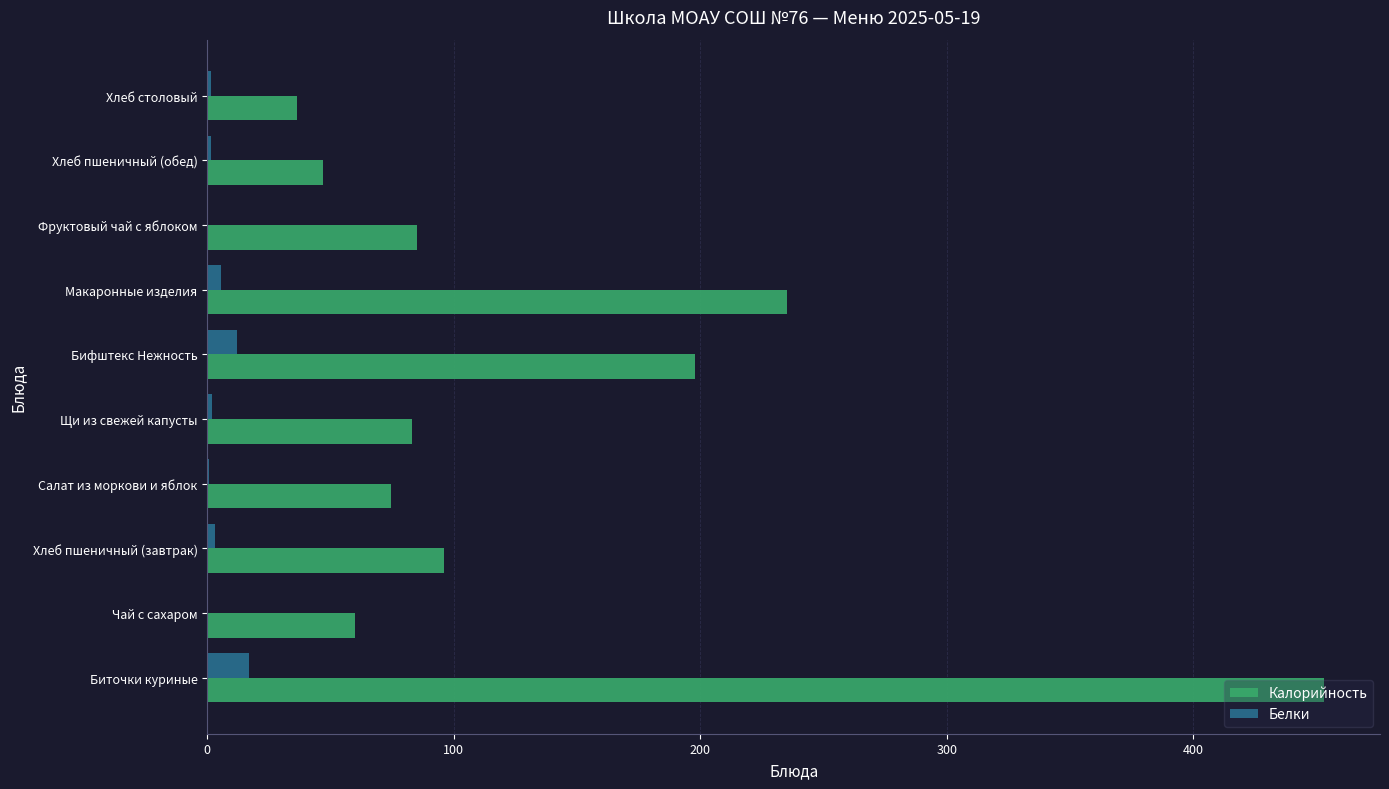

Which label corresponds to the largest value in the chart?

Биточки куриные